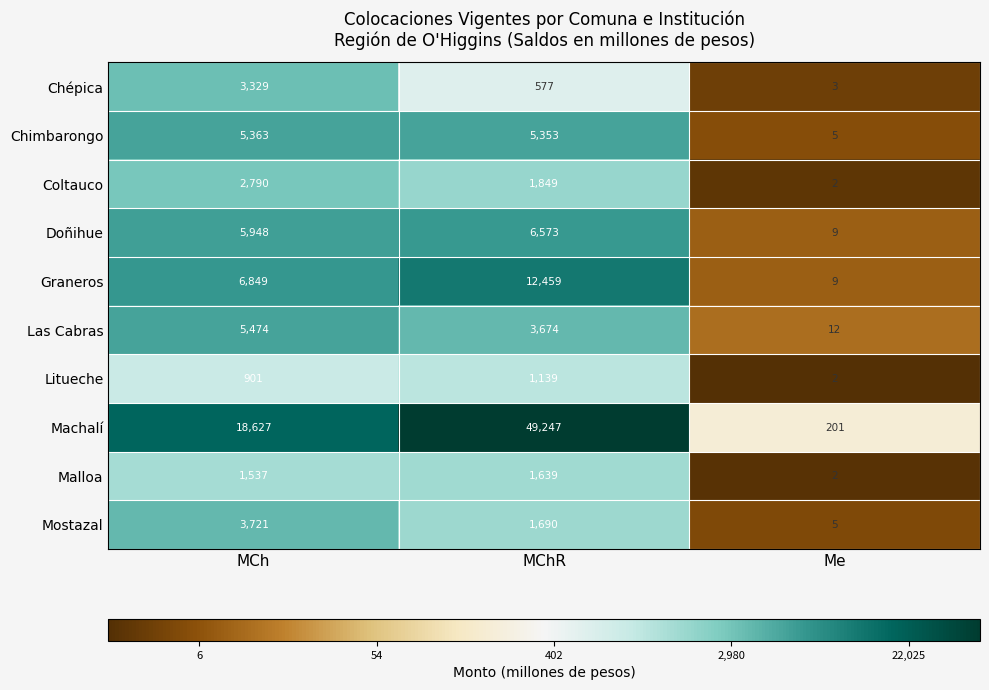

Reading right to left, extract all data points from this chart.

Chépica: 3	577	3329
Chimbarongo: 5	5353	5363
Coltauco: 2	1849	2790
Doñihue: 9	6573	5948
Graneros: 9	12459	6849
Las Cabras: 12	3674	5474
Litueche: 2	1139	901
Machalí: 201	49247	18627
Malloa: 2	1639	1537
Mostazal: 5	1690	3721